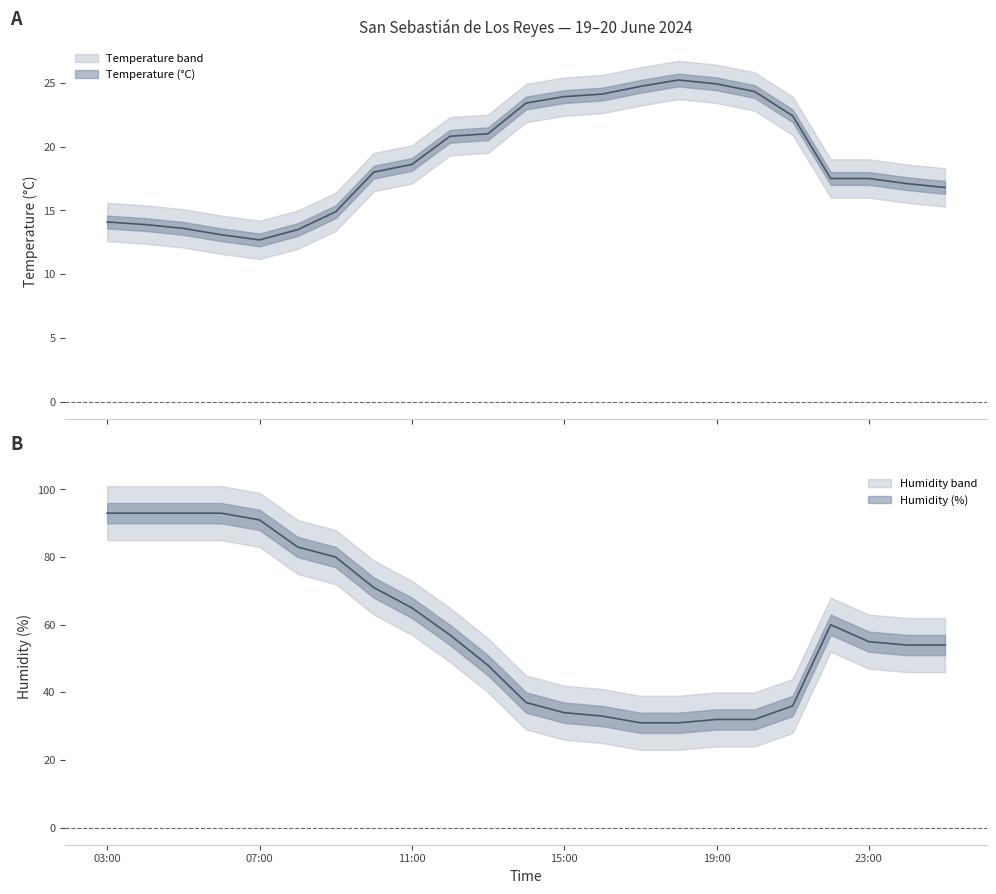

Is it true that Humidity (%) equals 87.3 at 00:00?

False